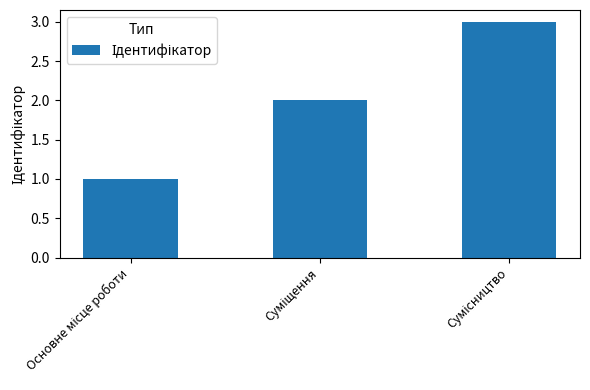

What is the sum of all values?

6